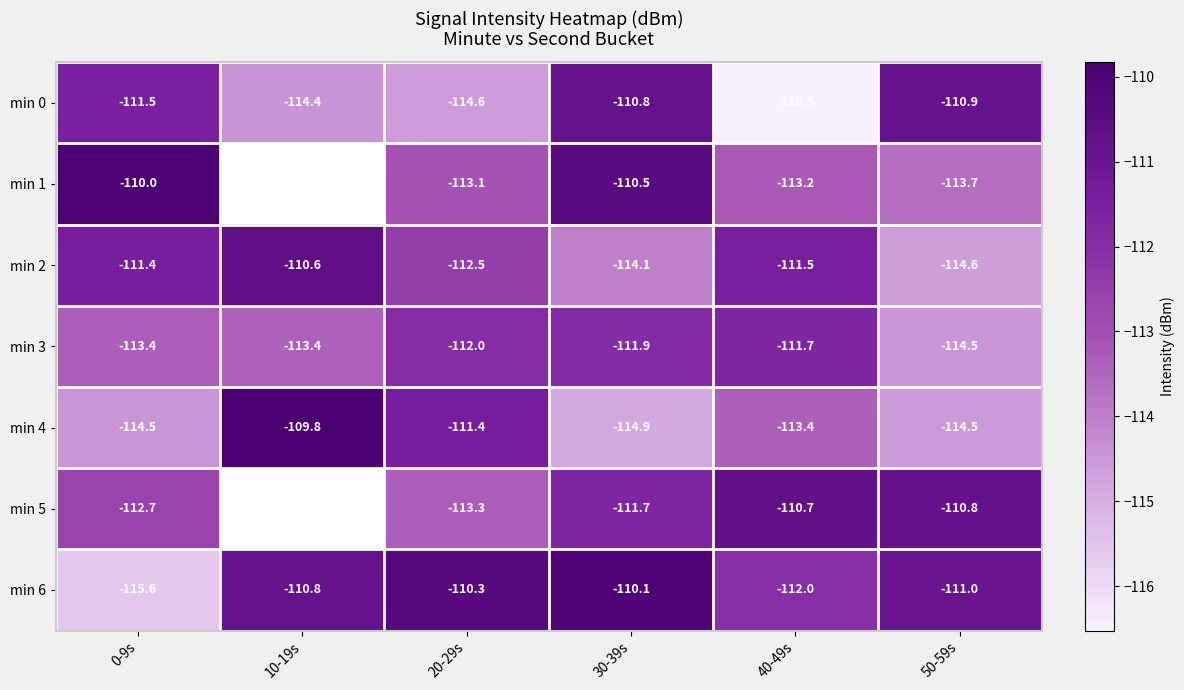

How many data points in min 4 are above -113?

2